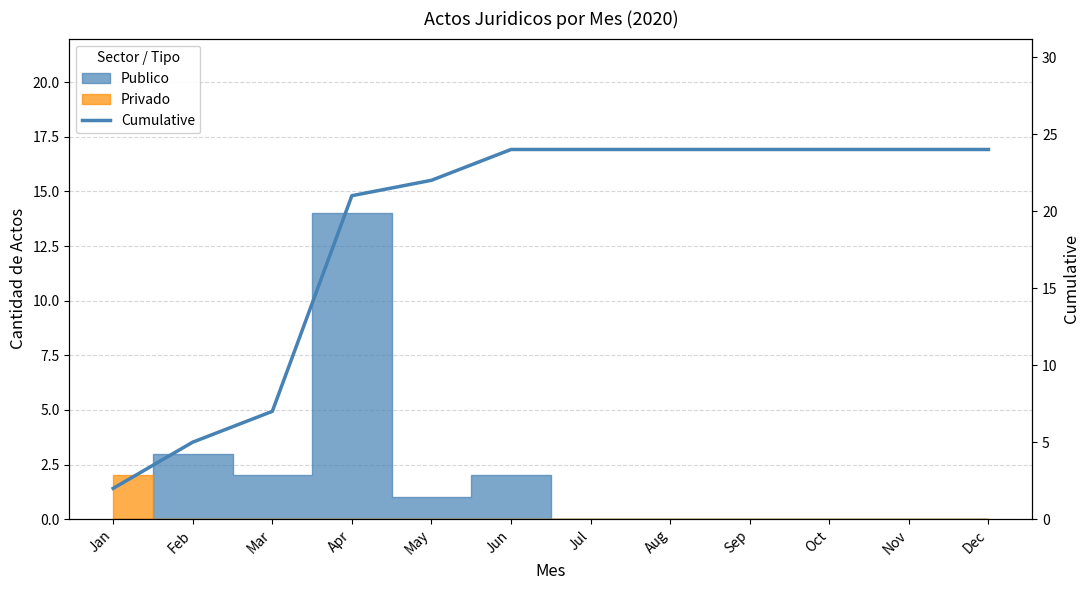

What is the sum of the values at Jan and Jun?

26